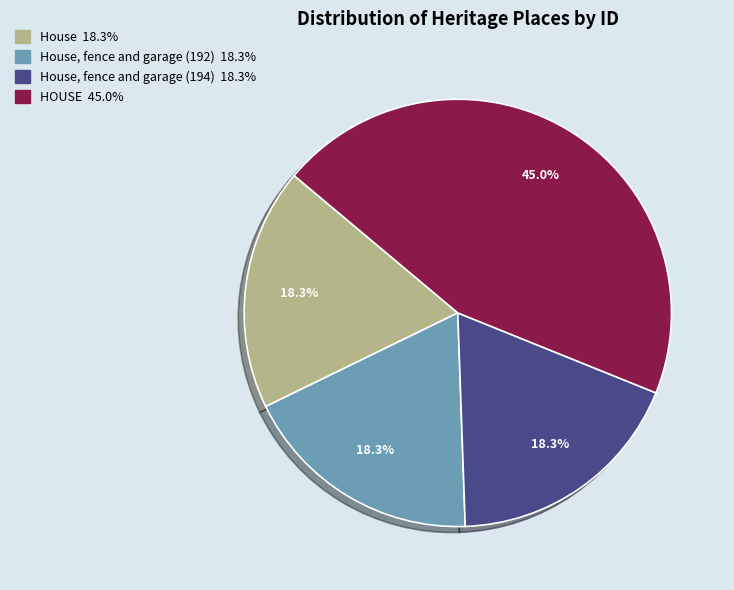

Does any single category account for the majority?

No